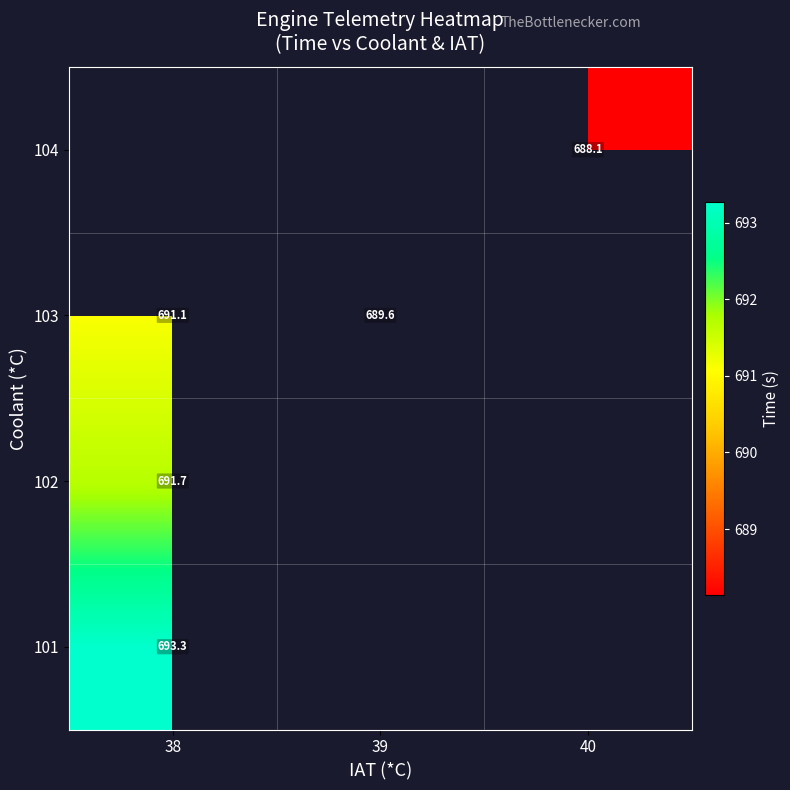

How many values in 101 are above zero?

1